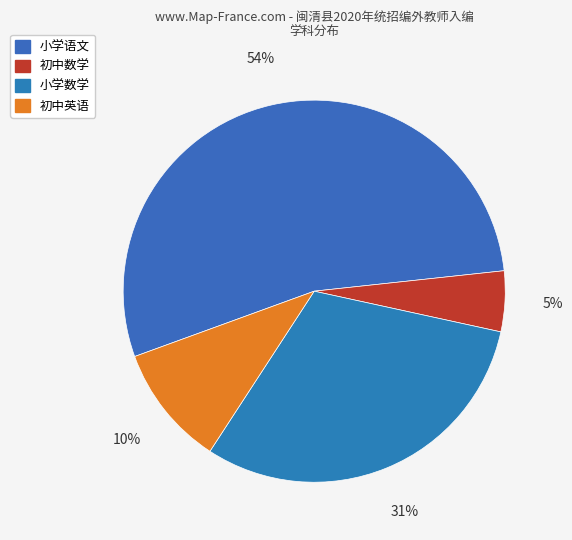

The 小学数学 slice represents 31% of the pie. True or false?

True